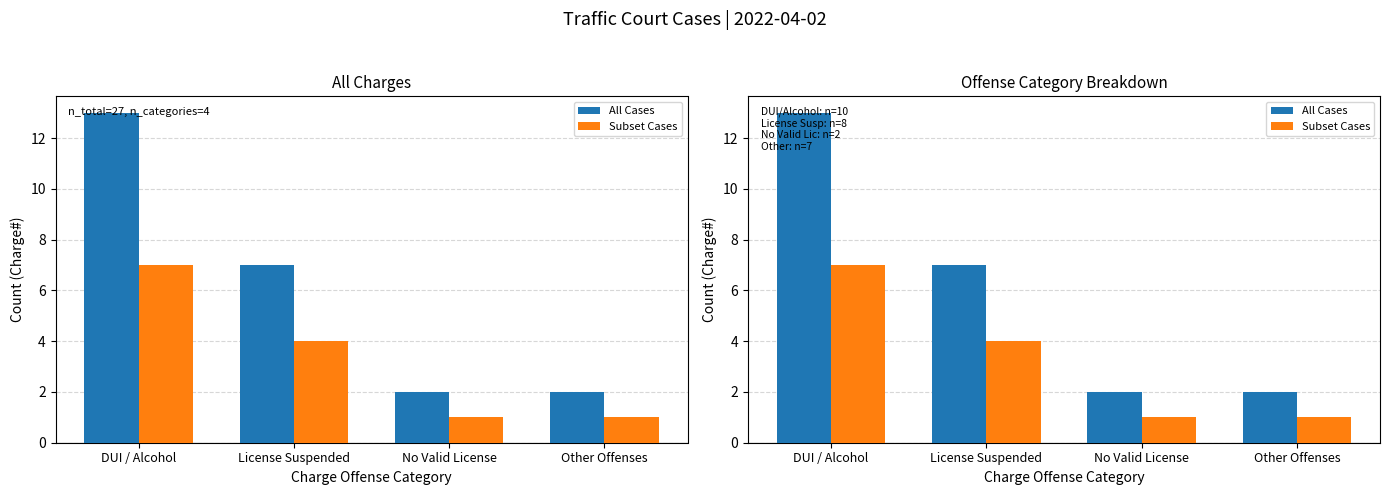

Which category has the highest value in the All Cases series?

DUI / Alcohol